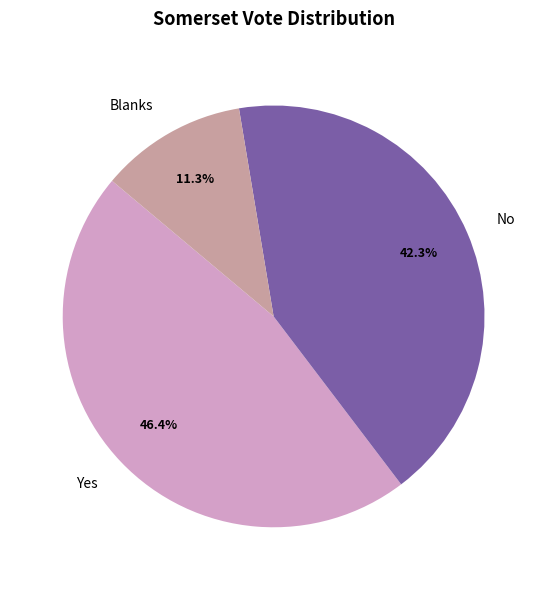

Rank the categories by value from highest to lowest.

Yes, No, Blanks